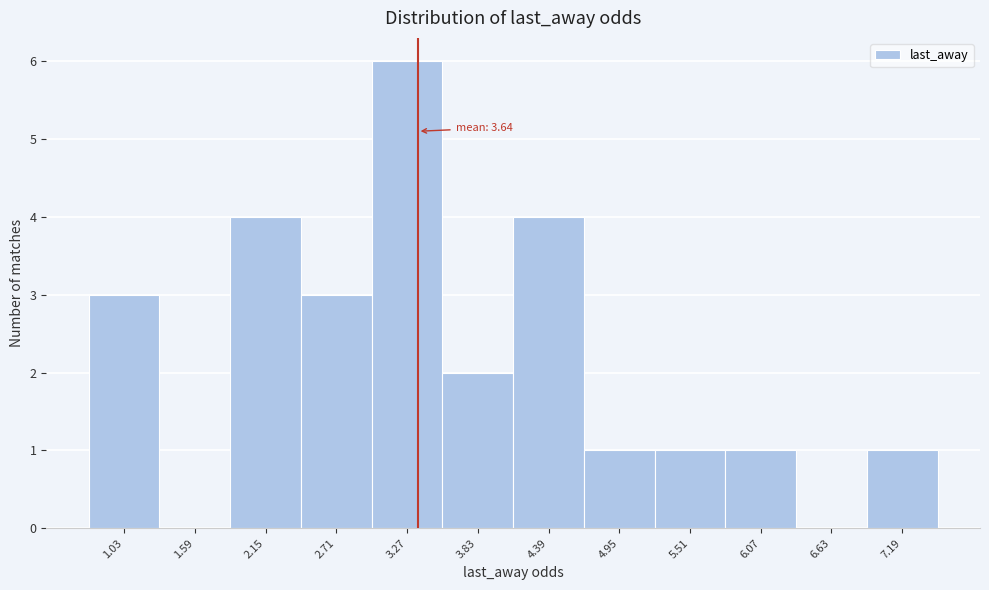

Reading right to left, transcribe all the data shown in this chart.

7.19=1	6.63=0	6.07=1	5.51=1	4.95=1	4.39=4	3.83=2	3.27=6	2.71=3	2.15=4	1.59=0	1.03=3